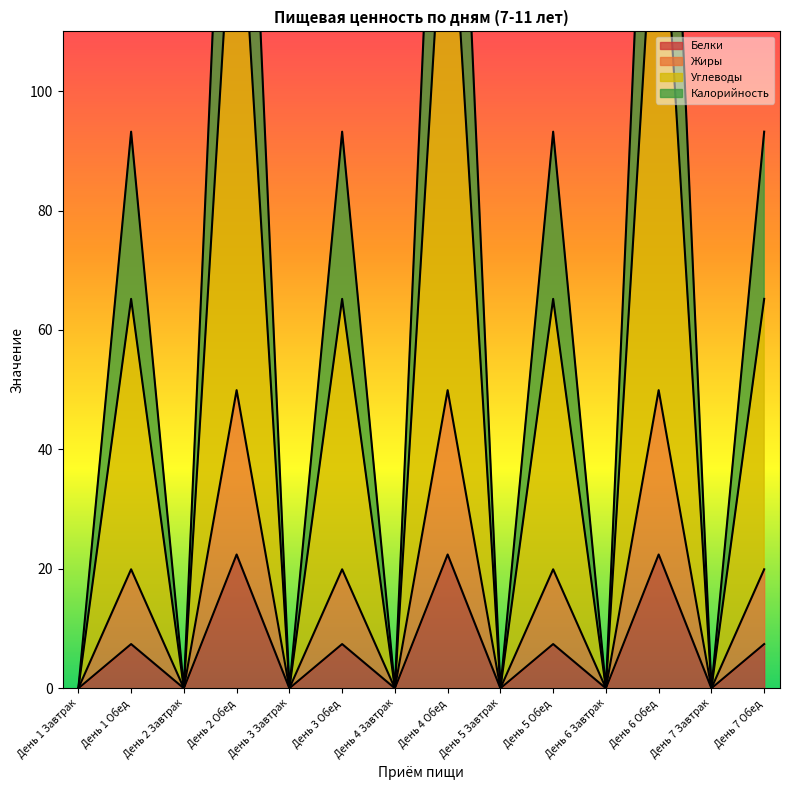

The value of Белки at День 4 Завтрак is 11.9. True or false?

False